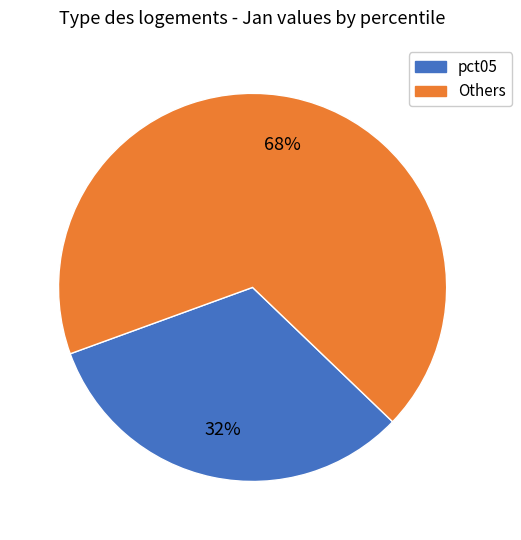

To the nearest percent, what is the average slice percentage?

50%